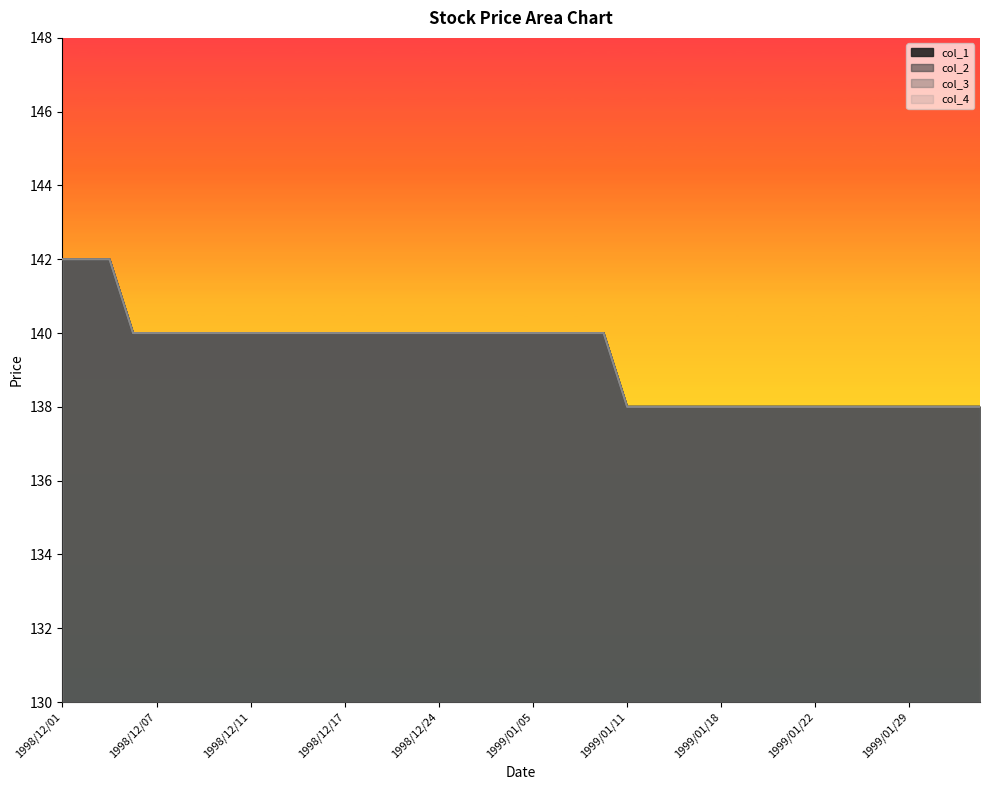

How many values in the col_2 series exceed 140?

3